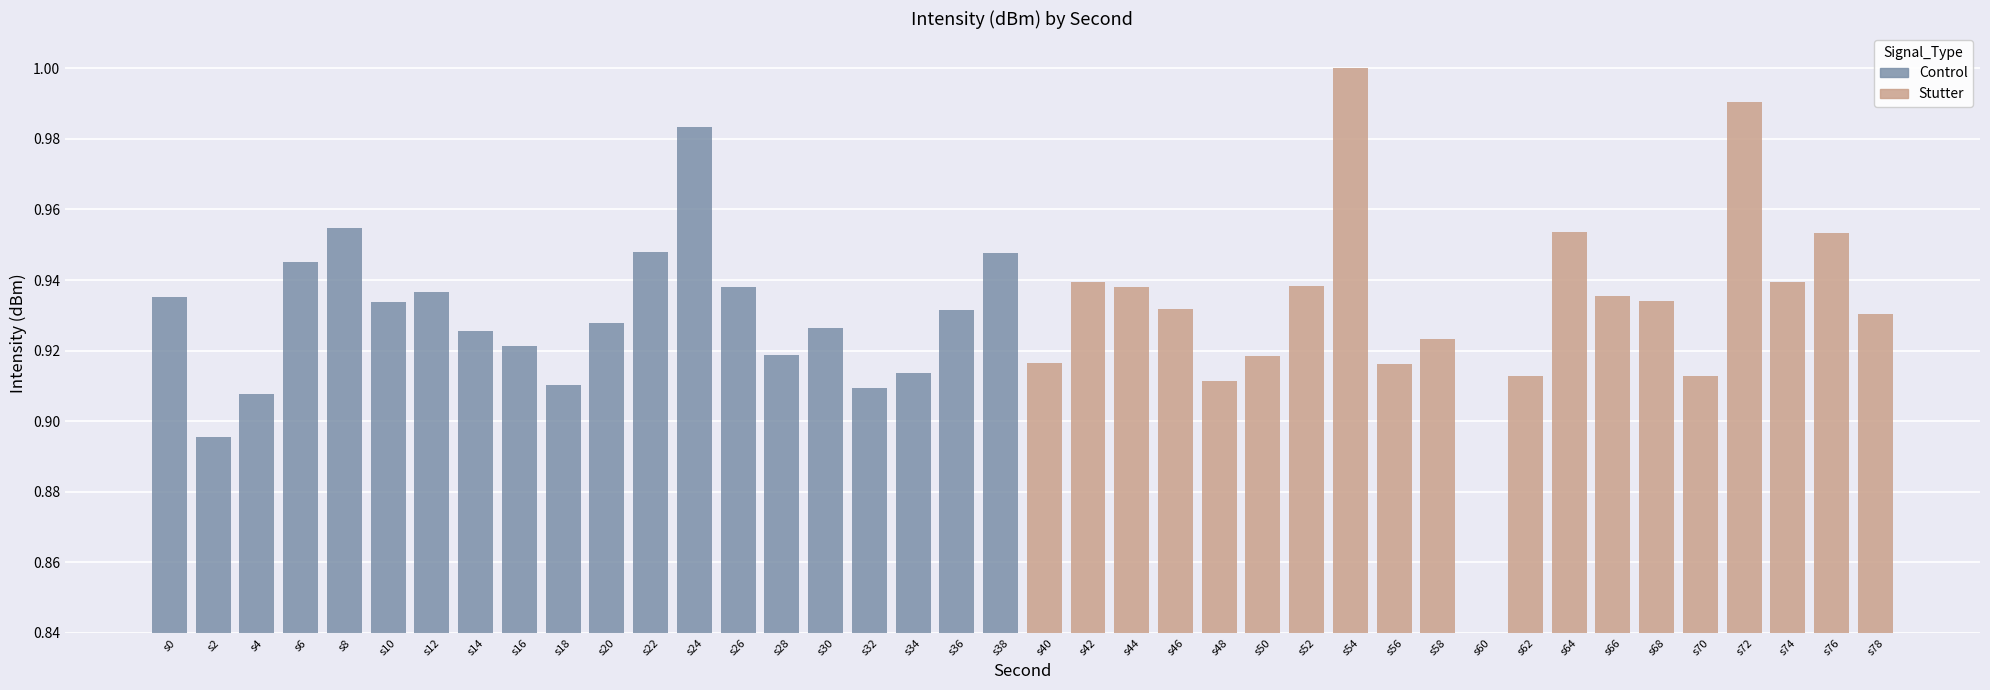

Rank the series by their average value, from lowest to highest.

Control, Stutter